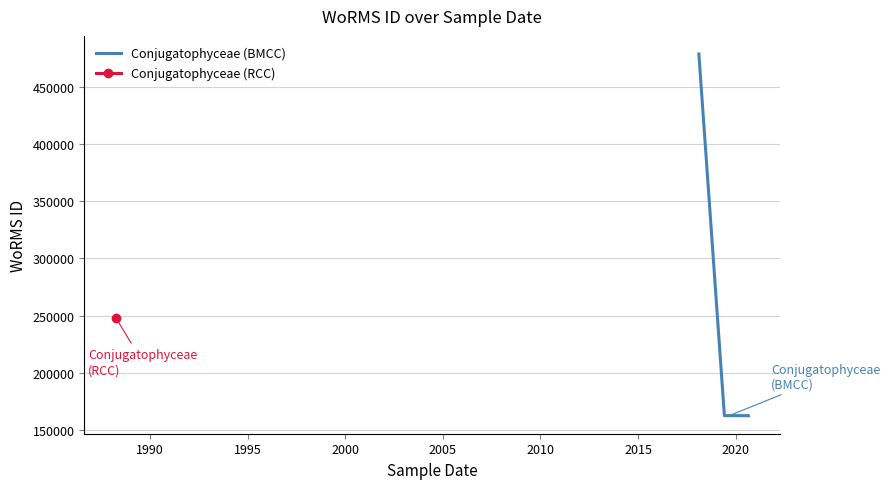

What is the value of the 3rd point from the left?

162728